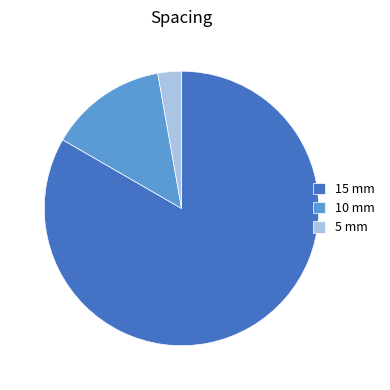

Rank the categories by value from highest to lowest.

15 mm, 10 mm, 5 mm